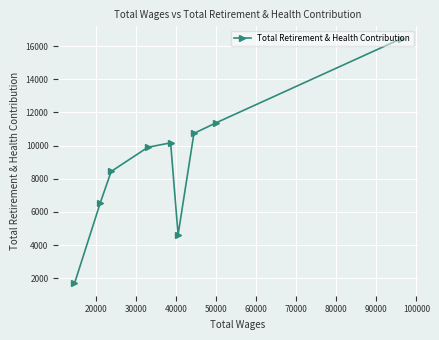

What is the value of the 5th point from the left?

10166